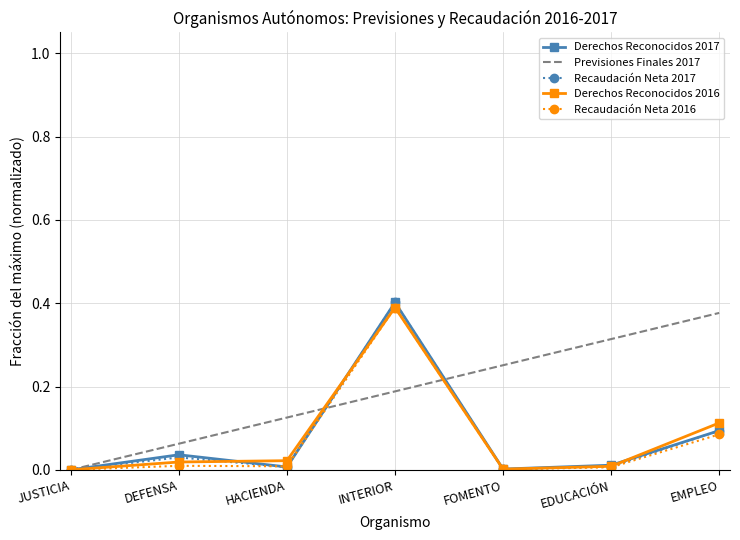

In Recaudación Neta 2017, how many points are higher than both neighbors (excluding endpoints)?

2